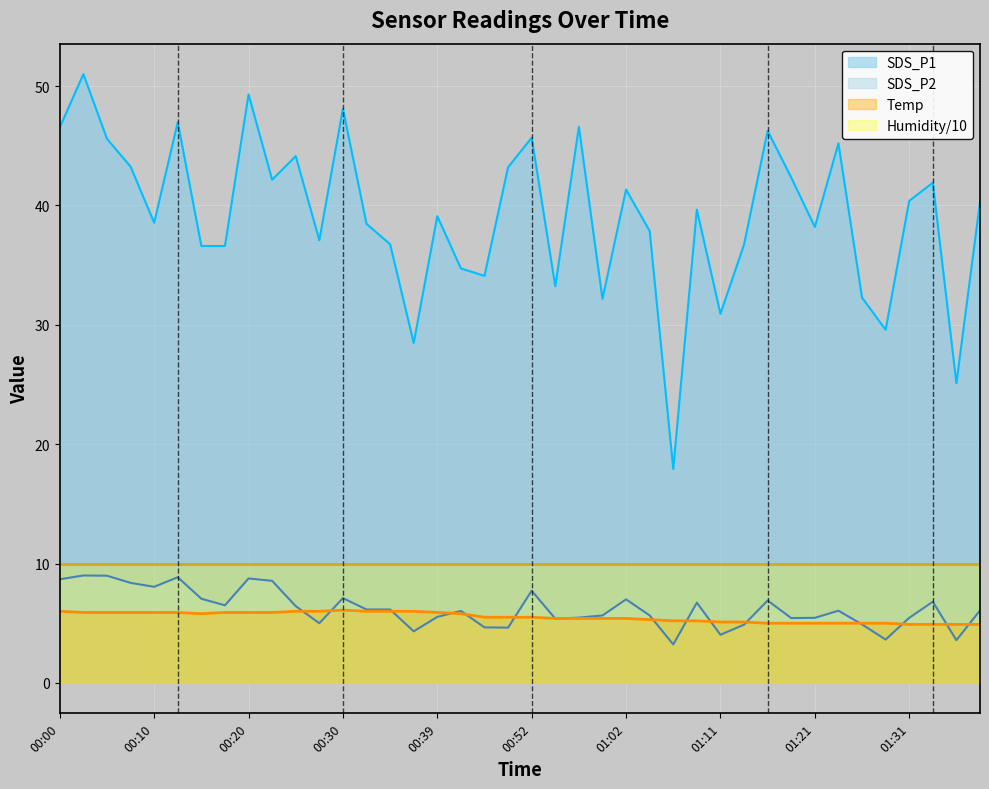

Is it true that Humidity/10 equals 10.0 at 01:02?

True